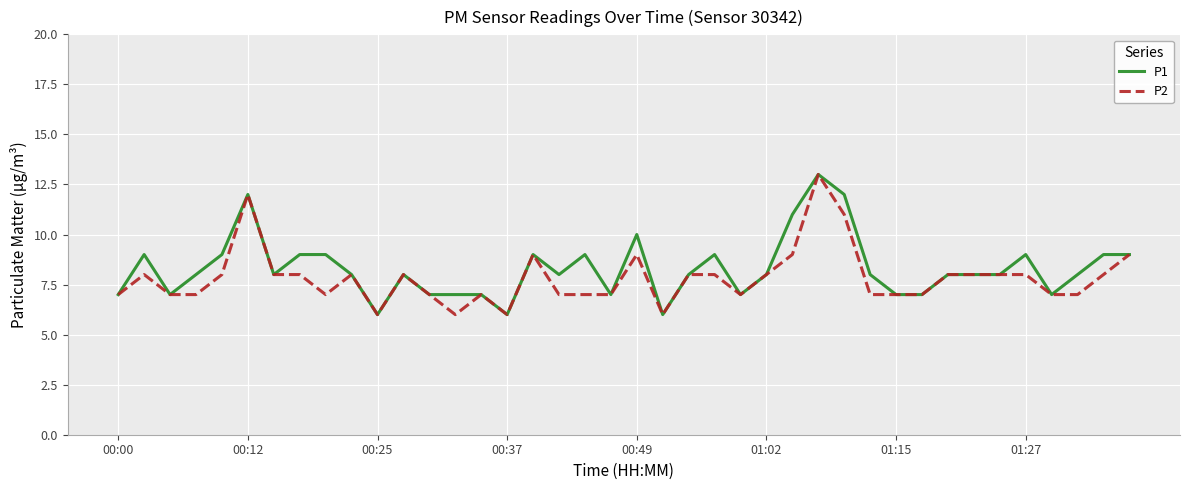

How many values in the P2 series are below 8?

19